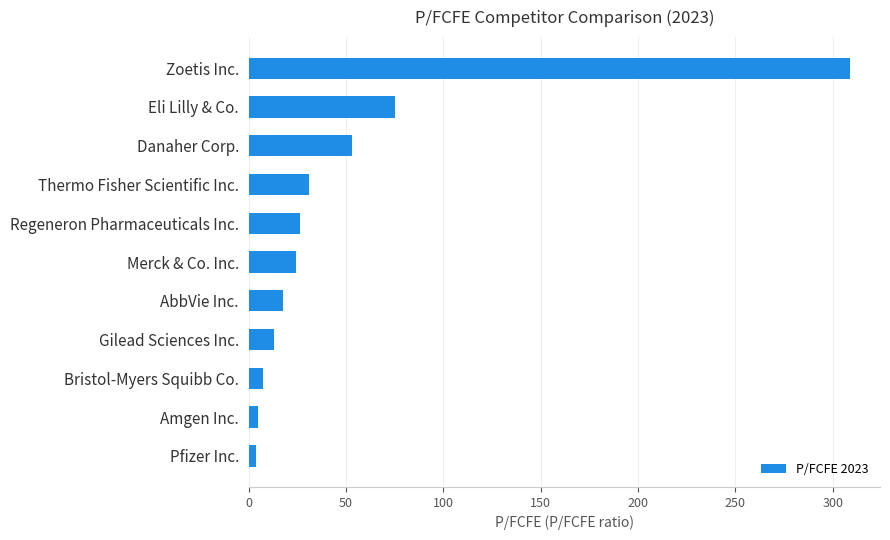

What is the greatest value displayed?

308.9